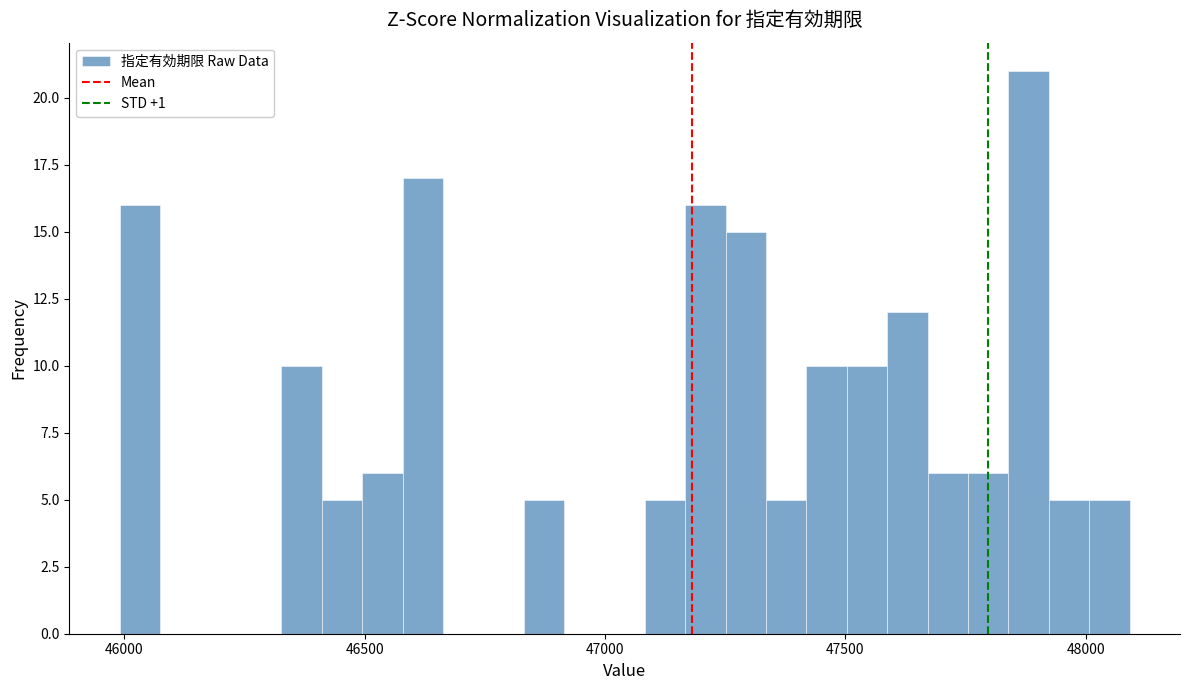

Around what value on the x-axis is the tallest bar? Give the approximate position of its centre, as read against the axis.

47900